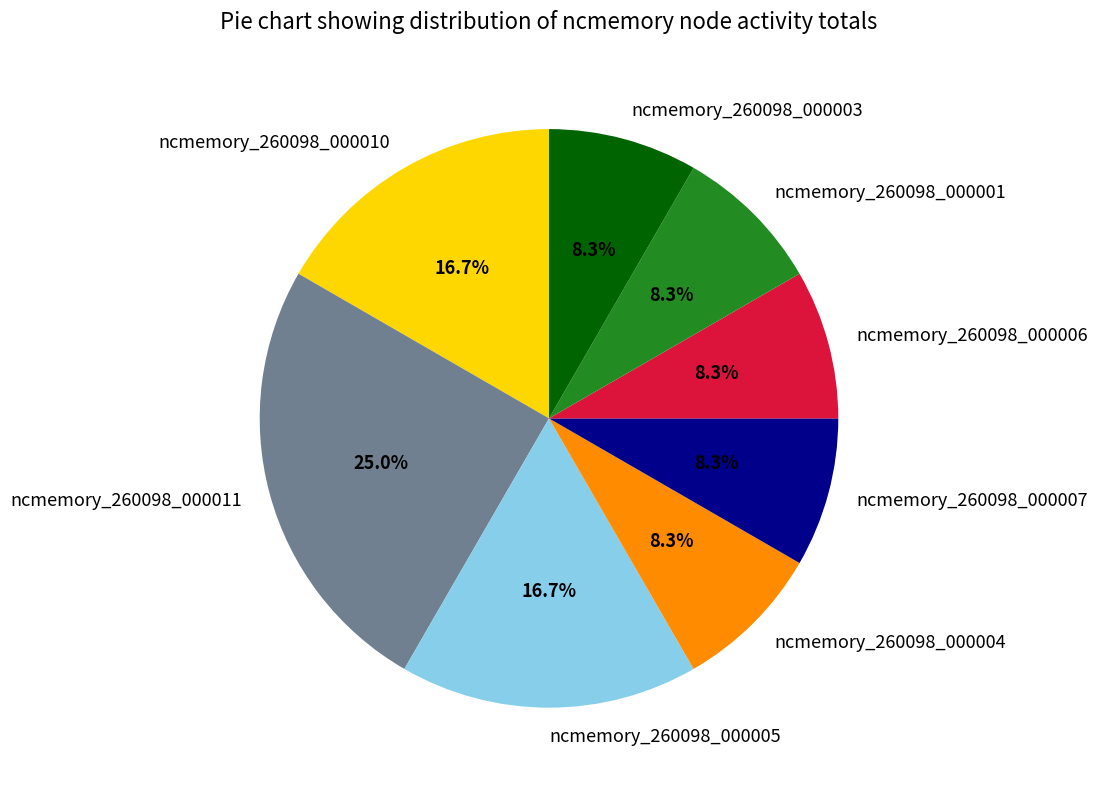

What is the total percentage of ncmemory_260098_000010 and ncmemory_260098_000011?

41.7%